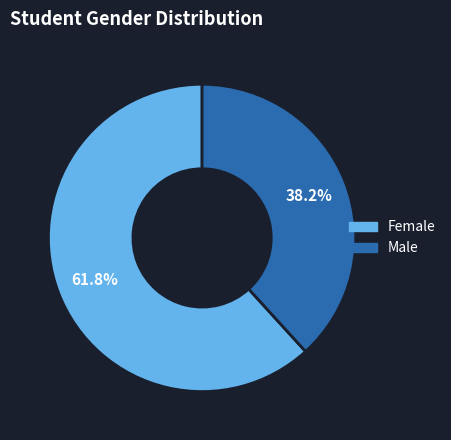

Is the sum of Male and Female greater than half?

Yes